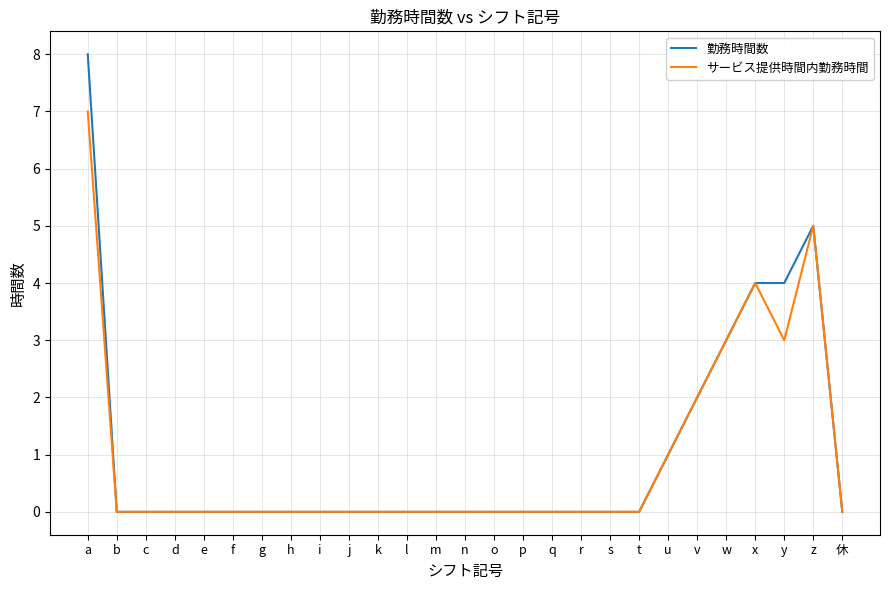

What position from the right is u?

7